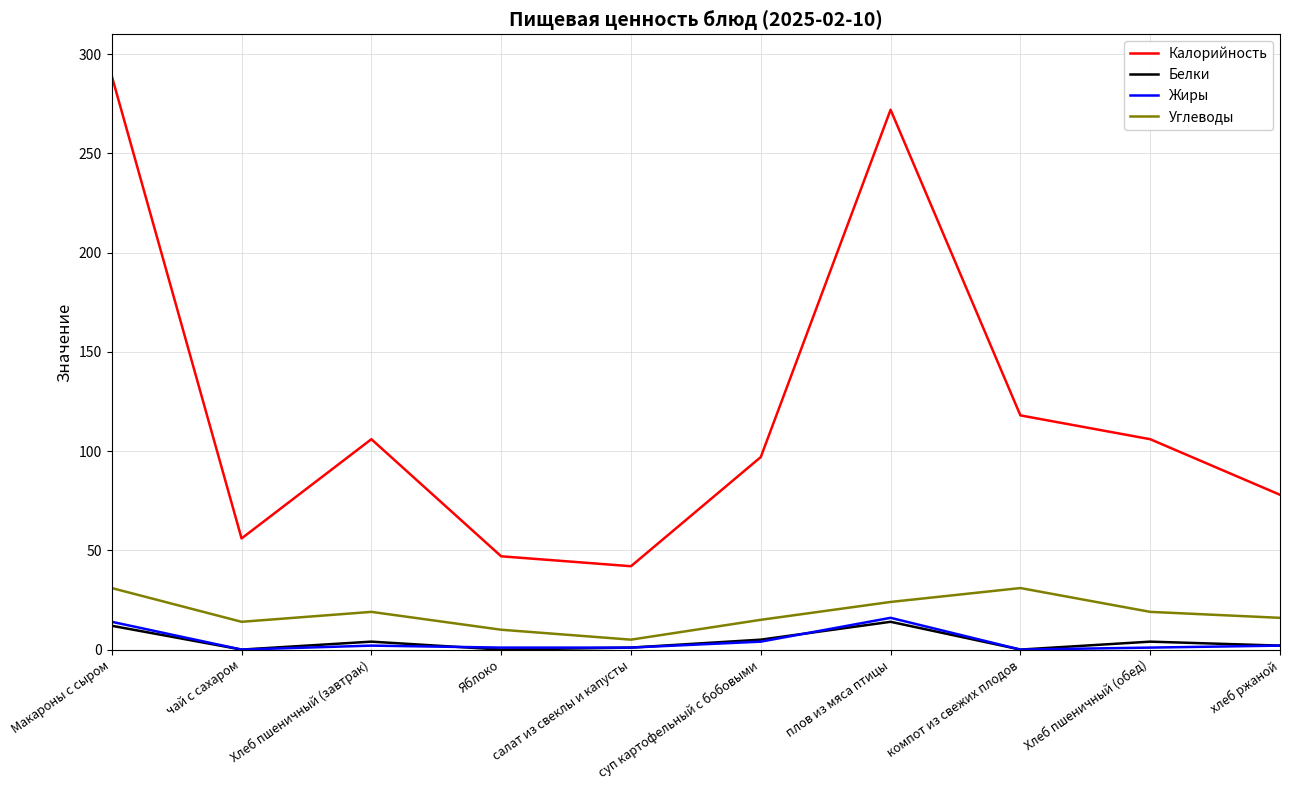

What is the difference between the maximum and minimum values in the Белки series?

14